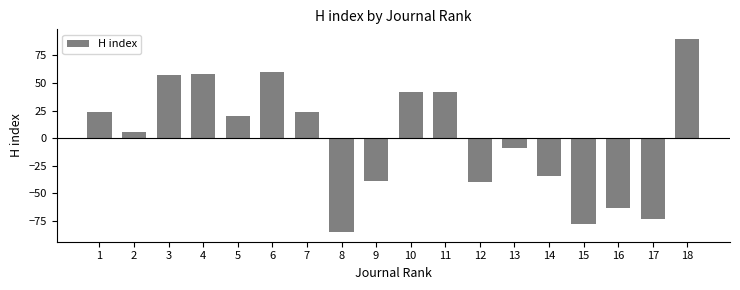

Reading left to right, list all the values displayed in this chart.

1=23.9	2=5.9	3=56.9	4=57.9	5=19.9	6=59.9	7=23.9	8=-85.1	9=-39.1	10=41.9	11=41.9	12=-40.1	13=-9.1	14=-34.1	15=-78.1	16=-63.1	17=-73.1	18=89.9